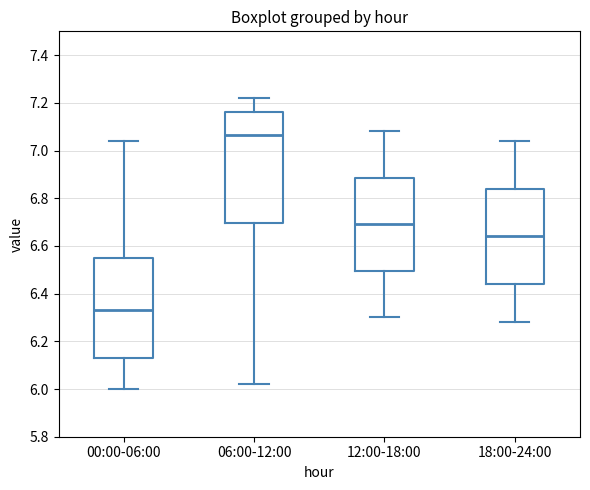

Where does the lower whisker of the box for 18:00-24:00 end on the y-axis? The values are not printed on the chart, so give them approximately, as read against the axis.

6.28